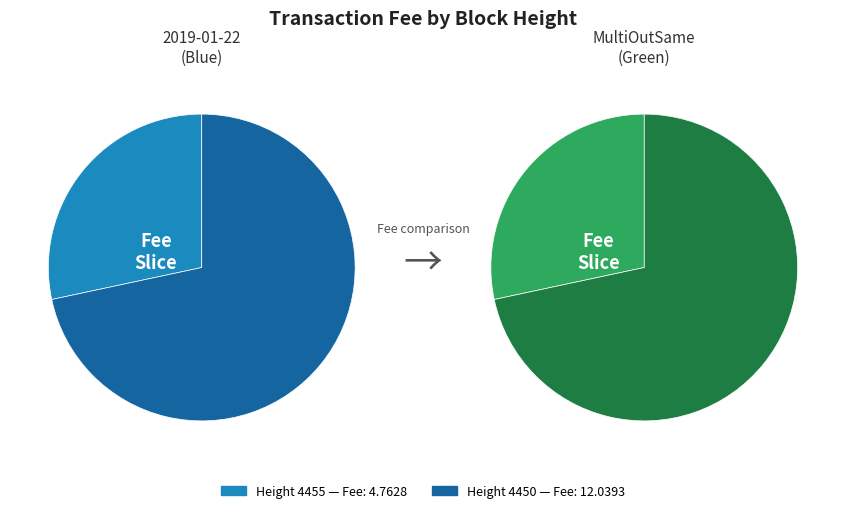

What is the ratio of the value at 4455 to the value at 4450?

0.4